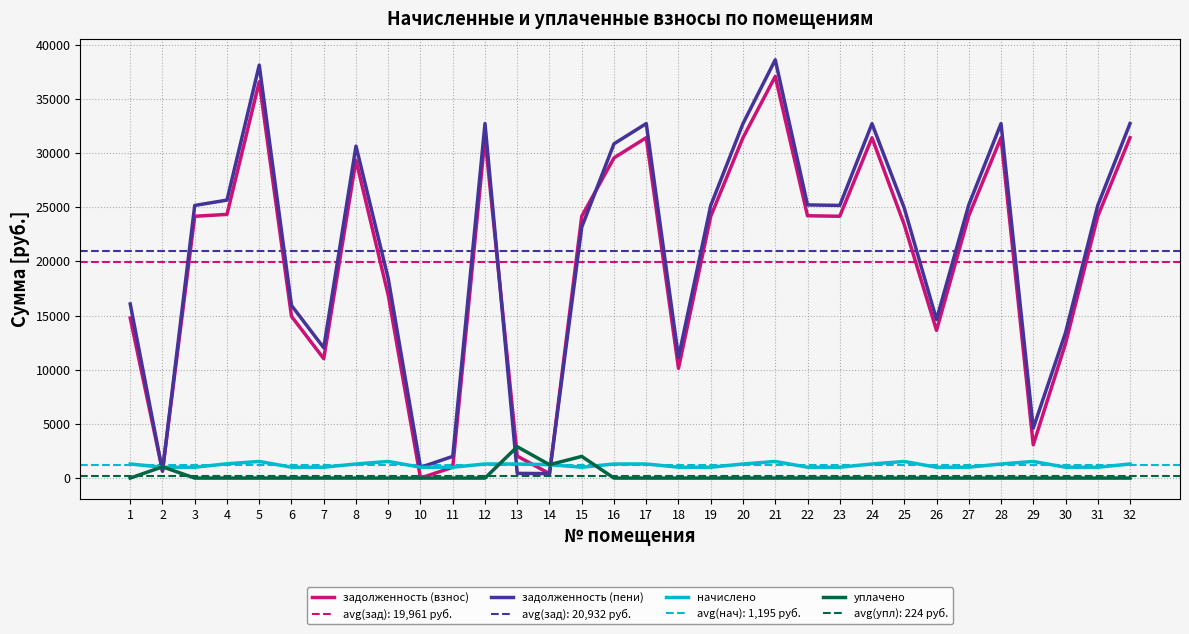

Which series has the largest total across all categories?

задолженность (пени)